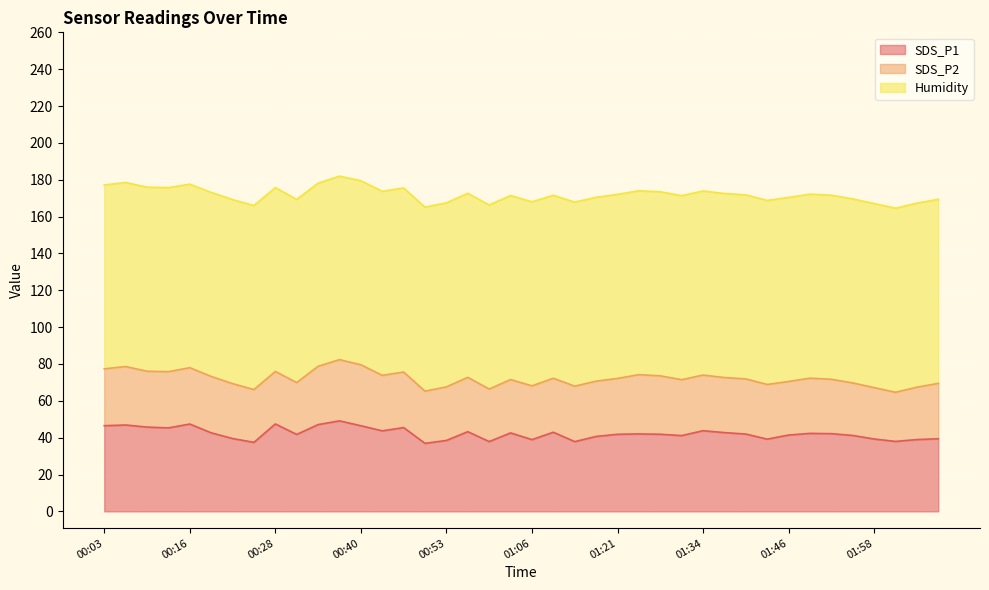

In SDS_P1, how many points are higher than both neighbors (excluding endpoints)?

11